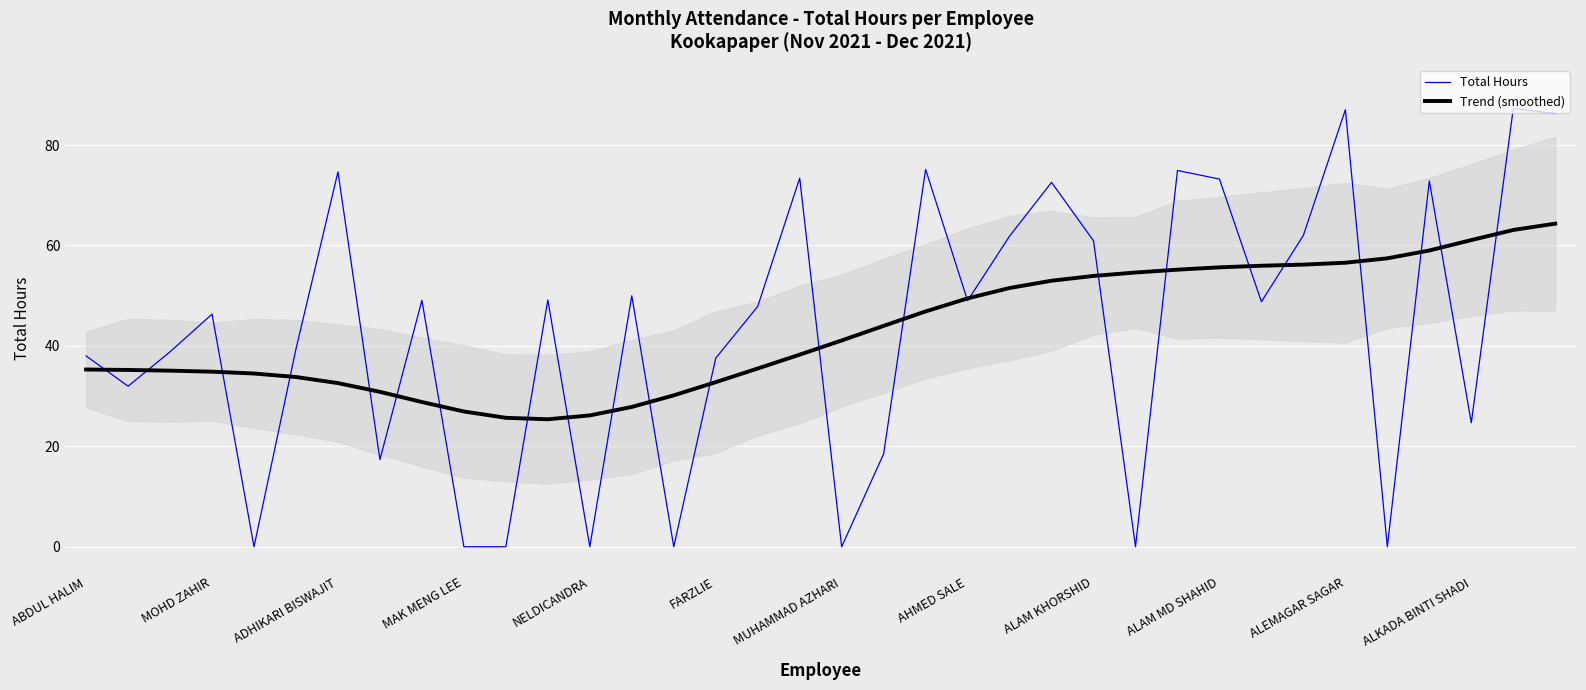

True or false: Total Hours has a value of 14.9 at MOHD ZAHIR.

False